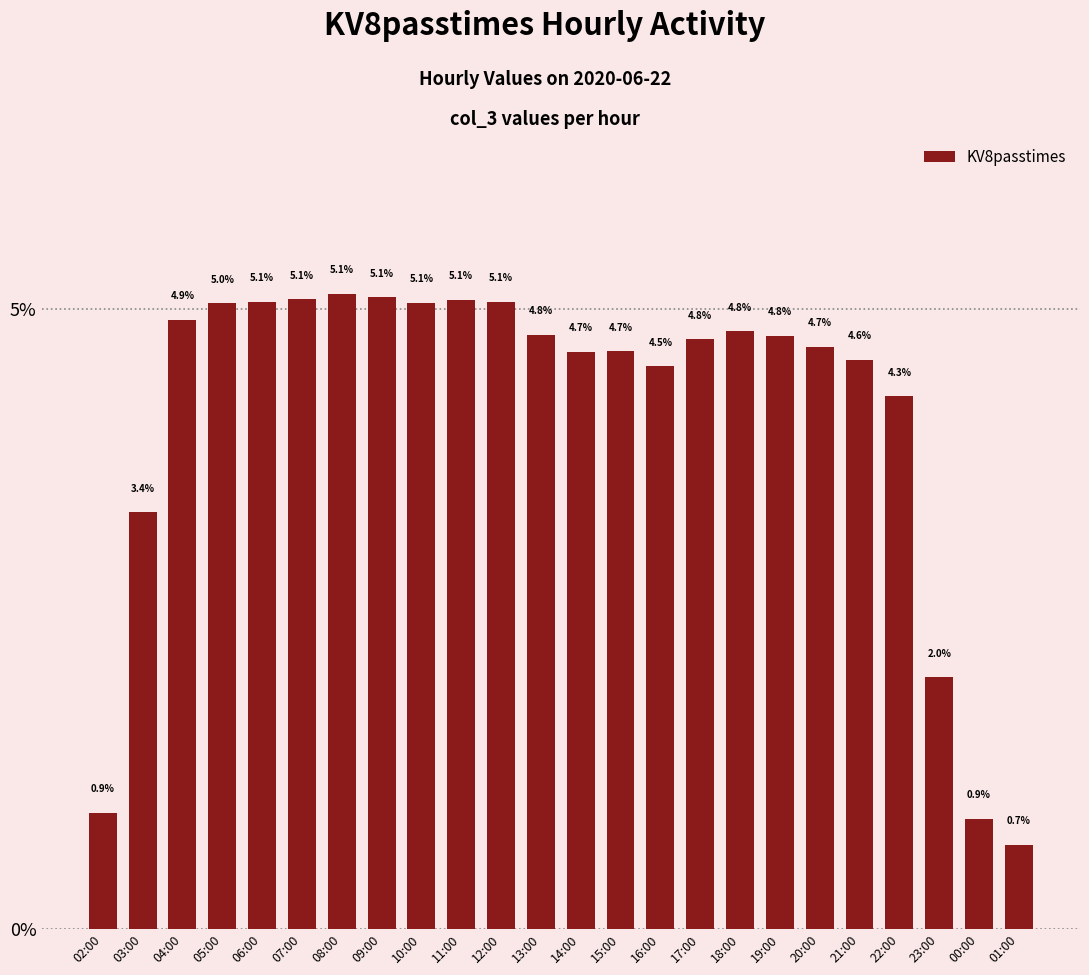

What is the difference between the maximum and minimum values?

4.4